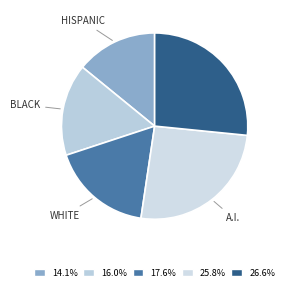

How many slices are in this pie chart?

5